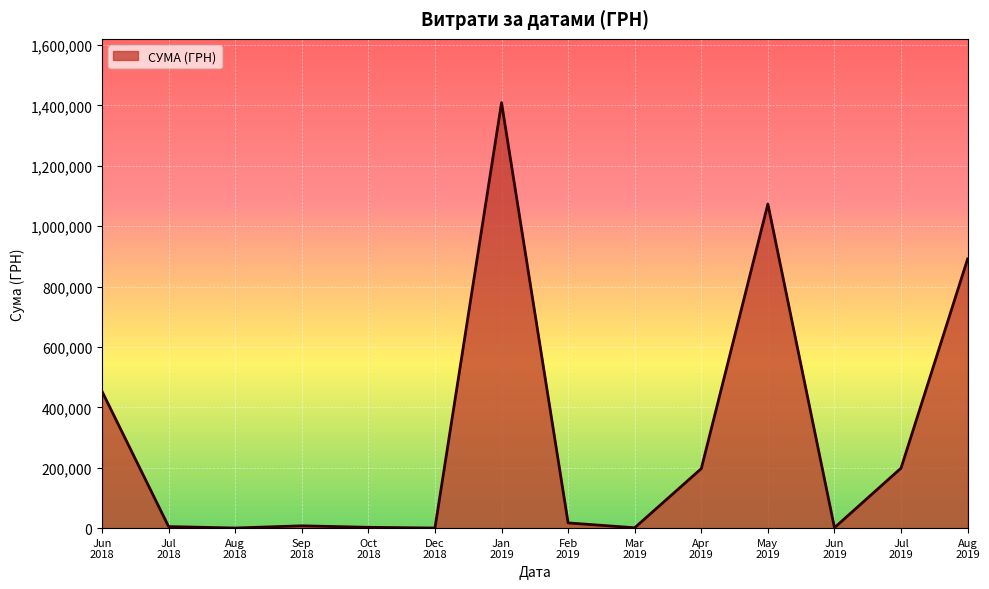

What is the difference between the maximum and minimum values?

1408544.8